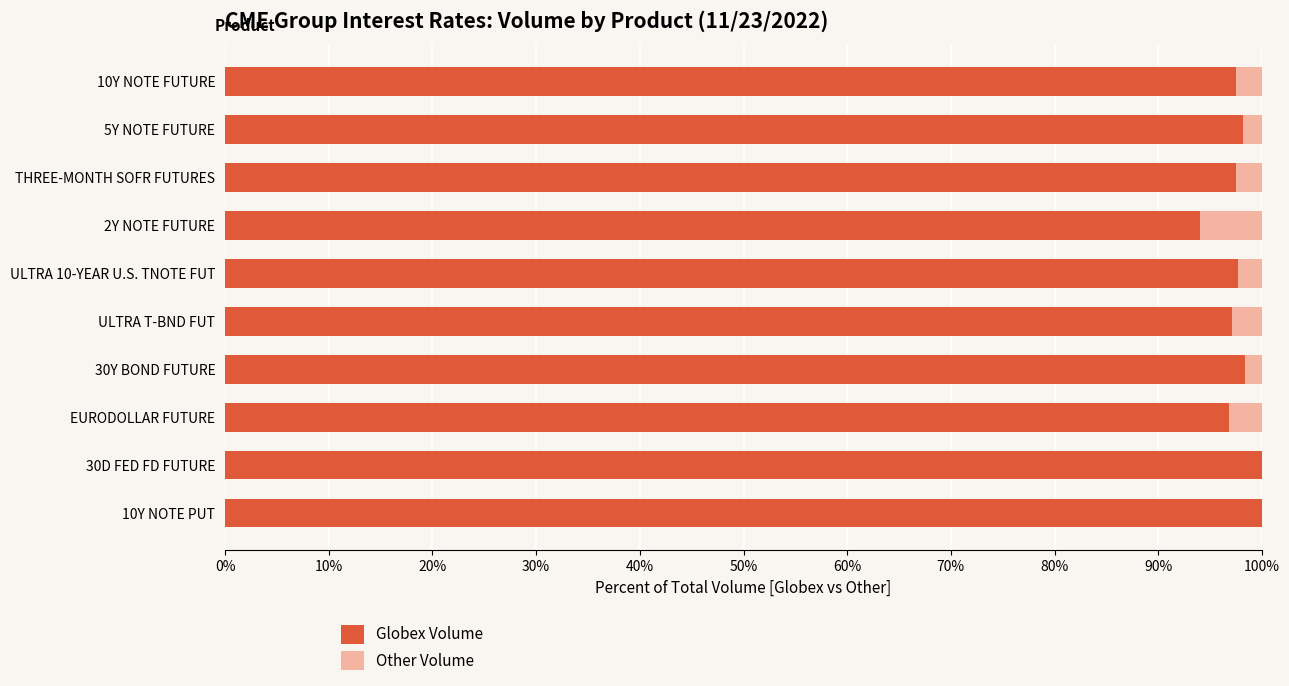

What is the sum of the Globex Volume values at 10Y NOTE FUTURE and 10Y NOTE PUT?

197.5